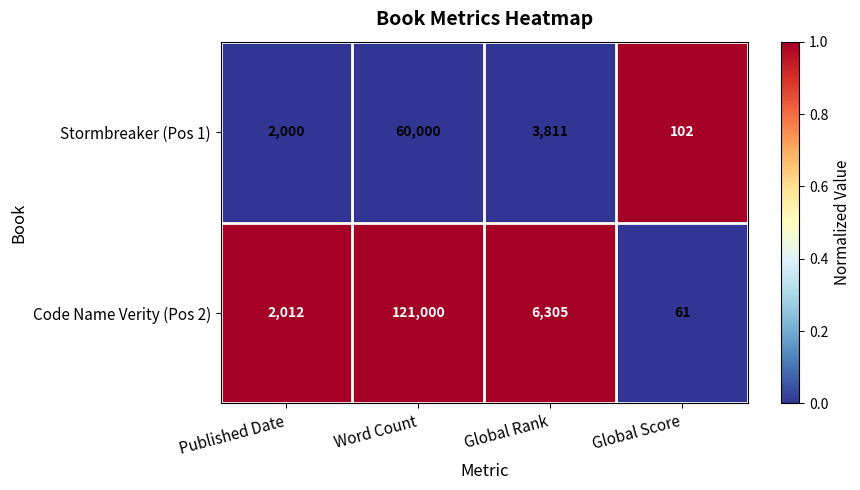

The value of Code Name Verity (Pos 2) at Global Rank is 6305. True or false?

True